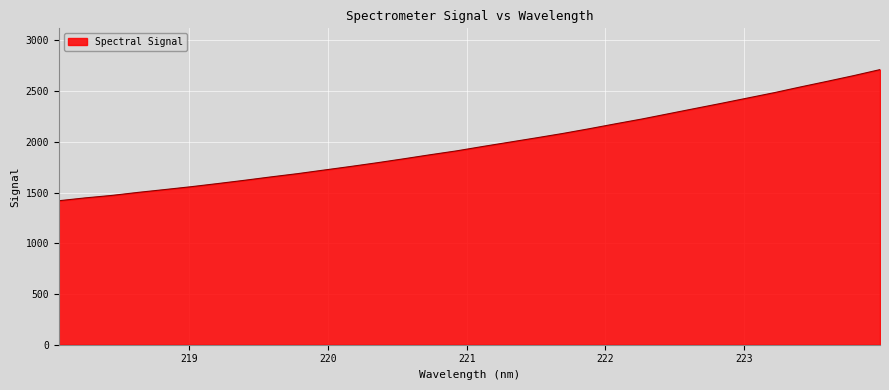

What is the sum of all values?

63350.7